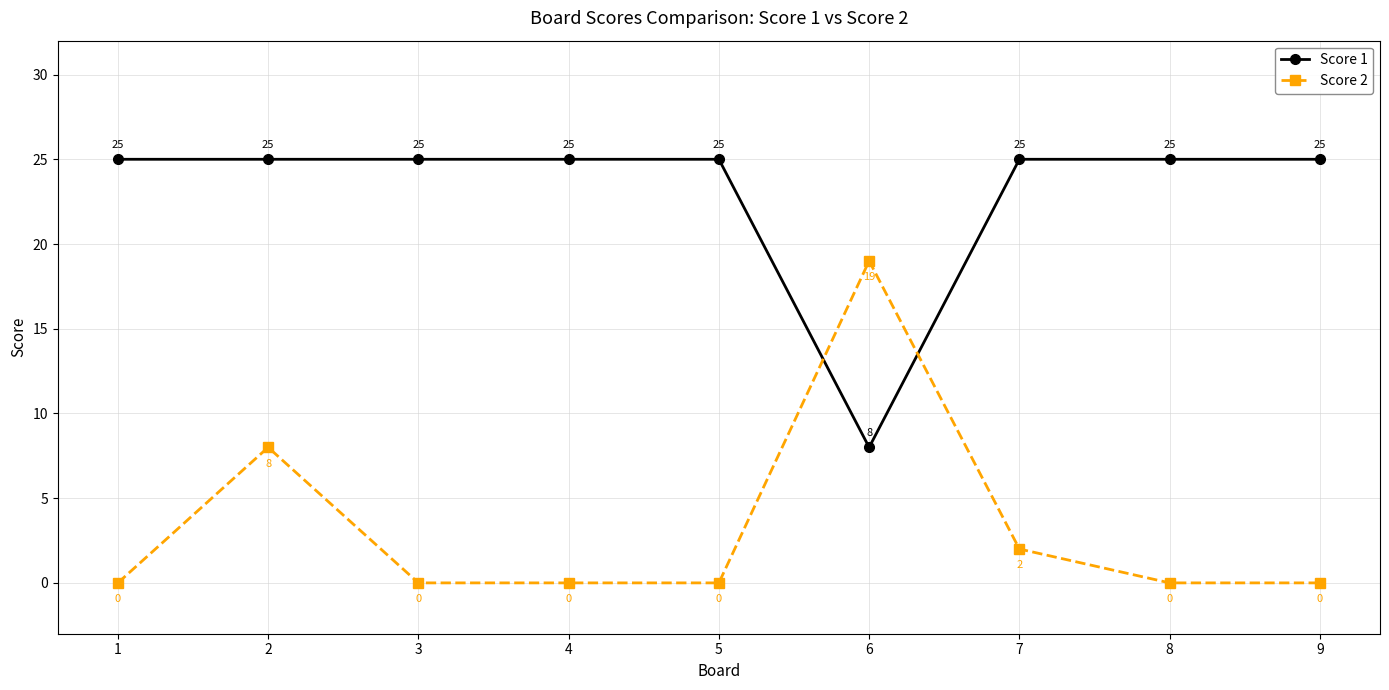

What is the maximum value for Score 1?

25